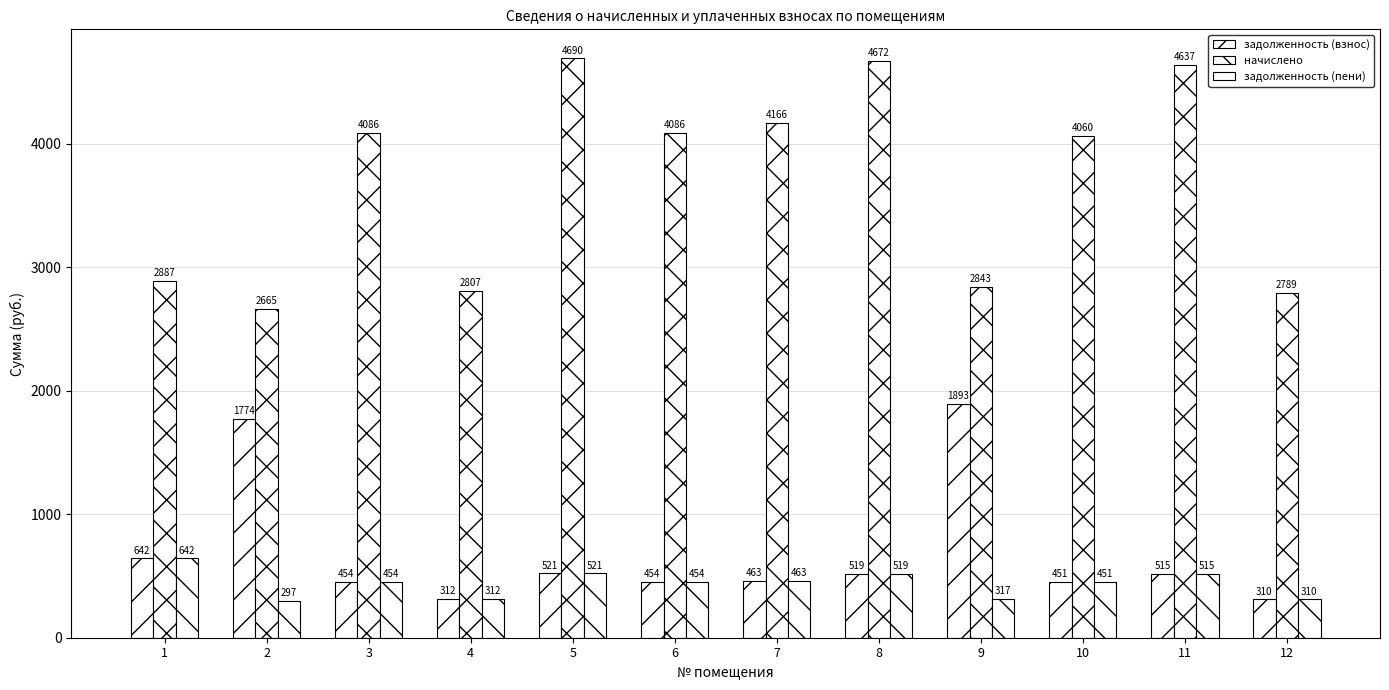

Is it true that начислено equals 4690.3 at 5?

True